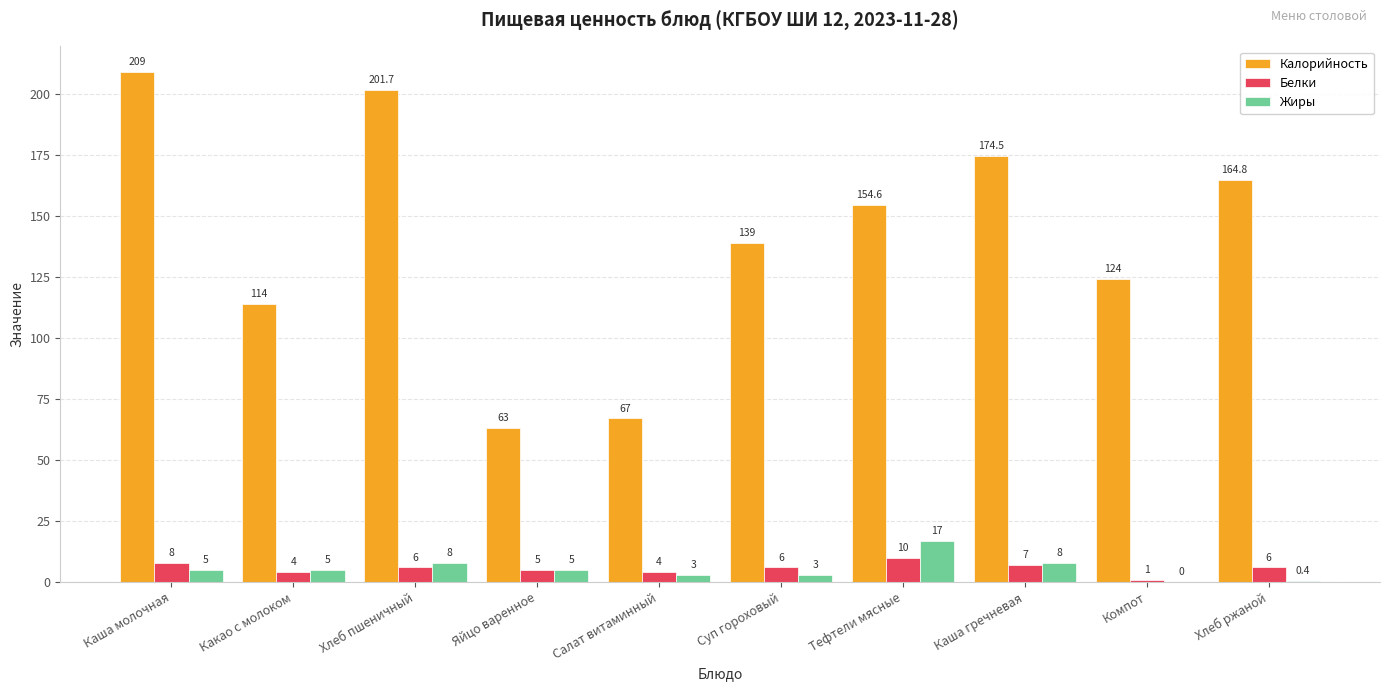

What is the total value across all series at Каша молочная?

222.0